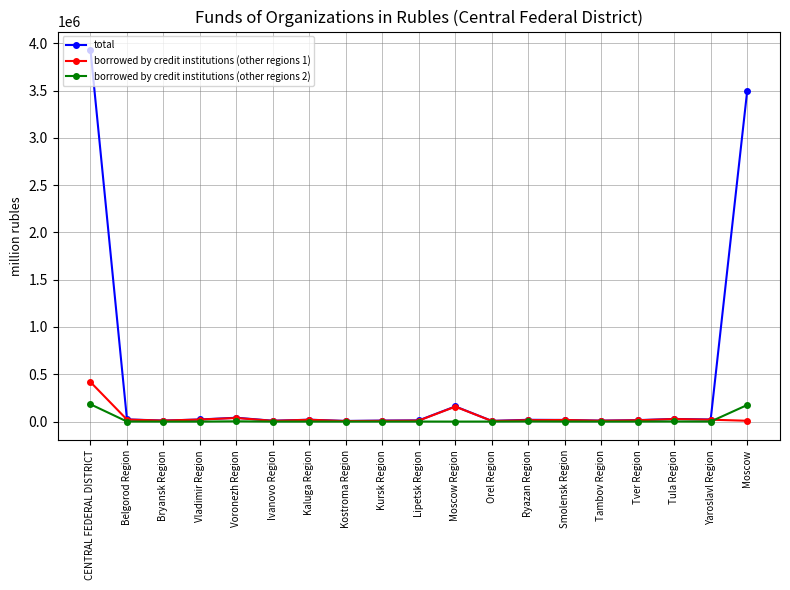

What is the maximum value shown in the chart?

3927052